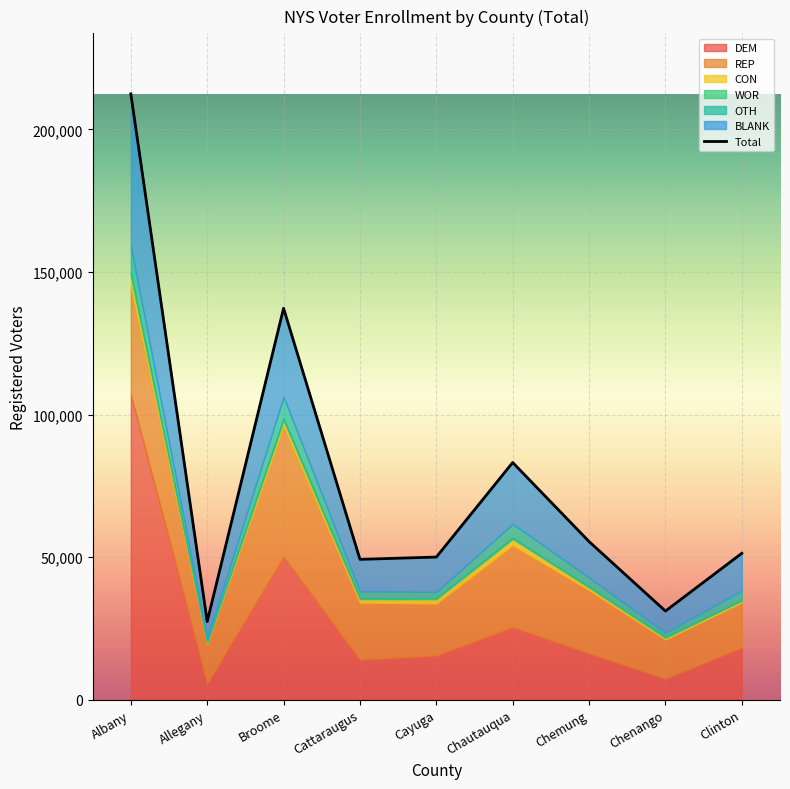

Reading left to right, what are all the values shown in this chart?

DEM: Albany=106962	Allegany=5825	Broome=50109	Cattaraugus=14058	Cayuga=15542	Chautauqua=25481	Chemung=16303	Chenango=7462	Clinton=18342
REP: Albany=37876	Allegany=13761	Broome=45872	Cattaraugus=19987	Cayuga=18237	Chautauqua=28685	Chemung=22113	Chenango=13686	Clinton=15801
CON: Albany=3703	Allegany=498	Broome=1853	Cattaraugus=1224	Cayuga=1459	Chautauqua=2135	Chemung=926	Chenango=557	Clinton=560
WOR: Albany=986	Allegany=139	Broome=763	Cattaraugus=241	Cayuga=308	Chautauqua=499	Chemung=250	Chenango=154	Clinton=254
OTH: Albany=9418	Allegany=1351	Broome=7607	Cattaraugus=2511	Cayuga=2245	Chautauqua=4871	Chemung=3221	Chenango=1718	Clinton=3344
BLANK: Albany=53464	Allegany=5832	Broome=31048	Cattaraugus=11193	Cayuga=12224	Chautauqua=21501	Chemung=12632	Chenango=7509	Clinton=13042